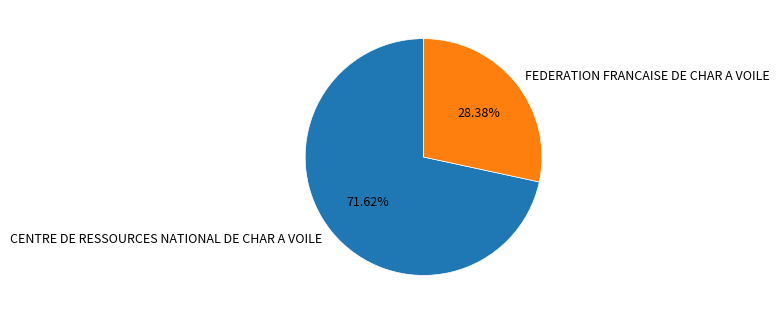

Rank the categories by value from lowest to highest.

FEDERATION FRANCAISE DE CHAR A VOILE, CENTRE DE RESSOURCES NATIONAL DE CHAR A VOILE